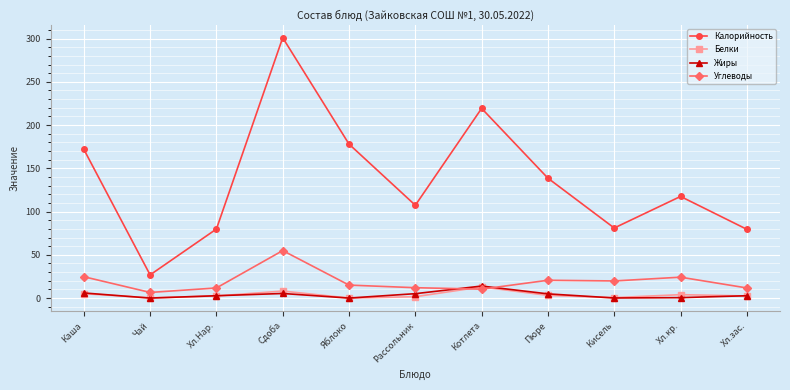

Count the number of categories in the chart.

11